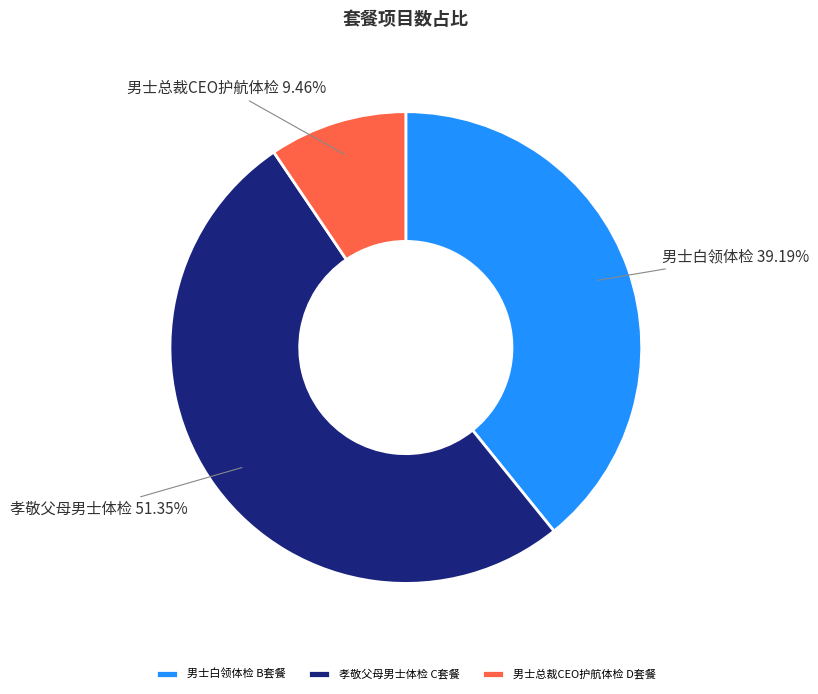

Count the number of slices in the pie.

3